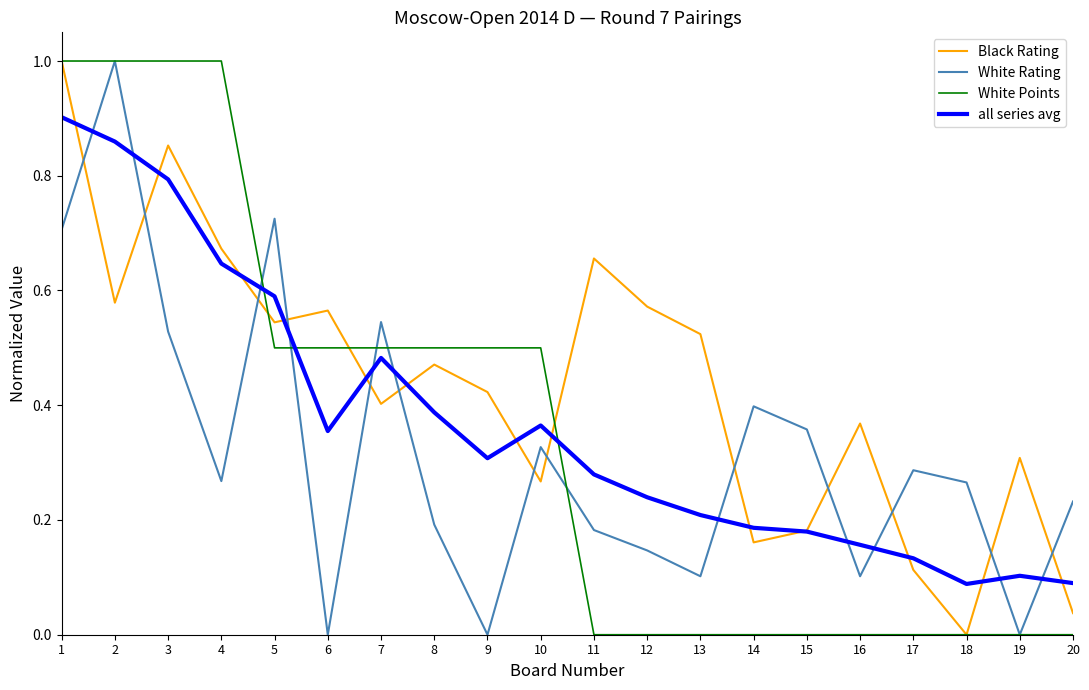

Which category has the highest value in the White Rating series?

2